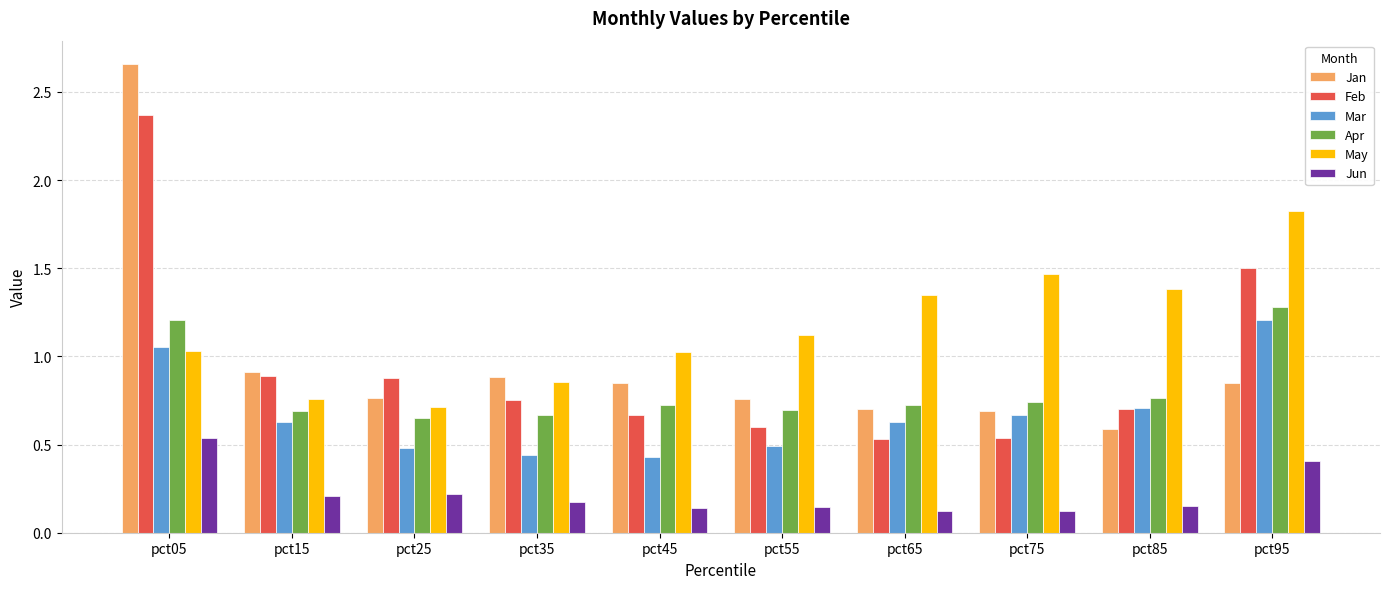

How many series are shown in this chart?

6